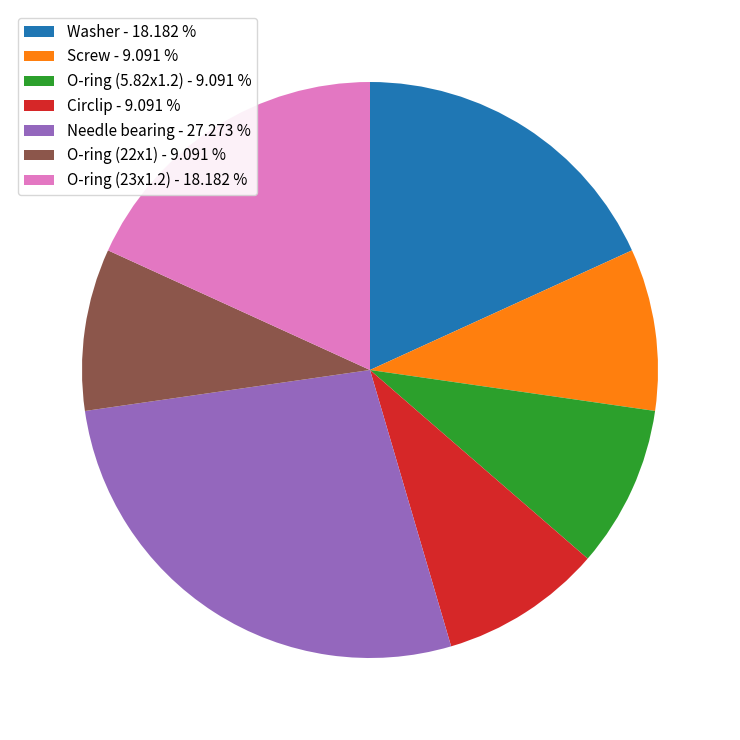

What is the ratio of the value at O-ring (5.82x1.2) to the value at O-ring (22x1)?

1.0